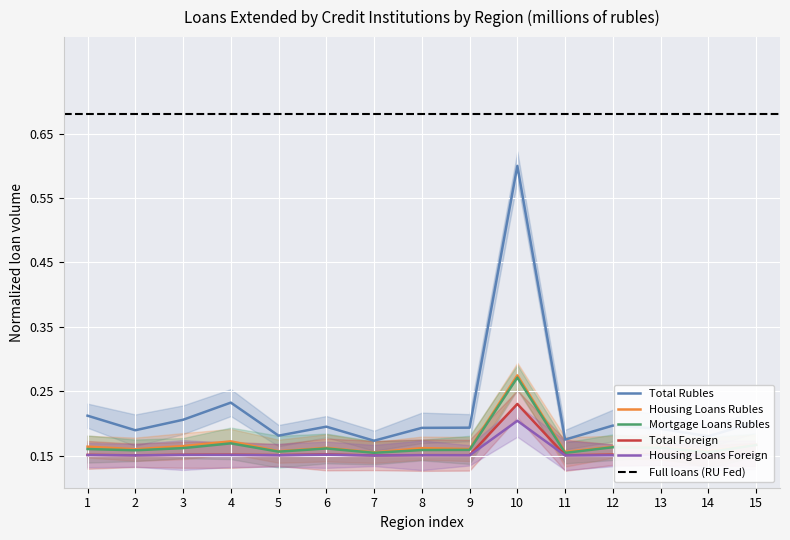

At which category does Total Rubles reach its first local peak?

4